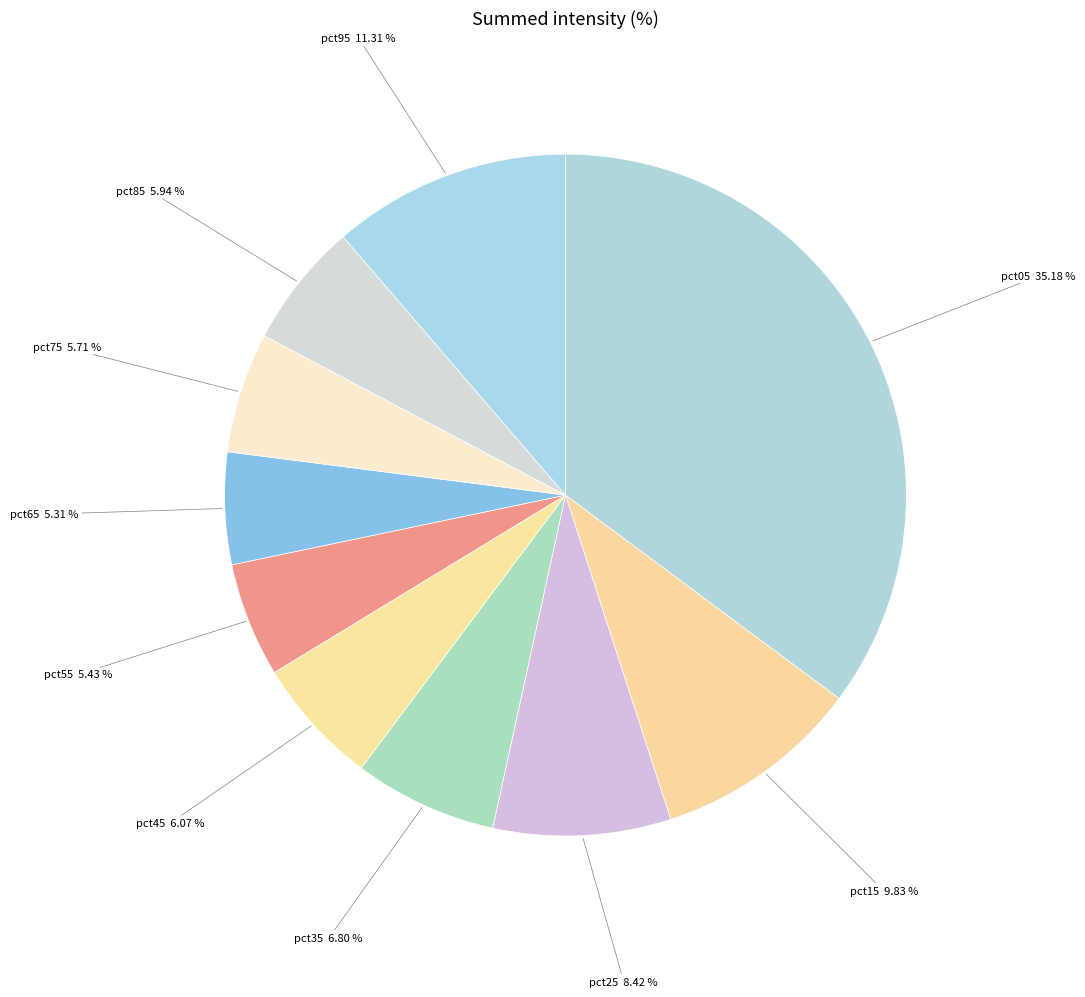

Combined, do pct15 and pct25 account for over 50%?

No